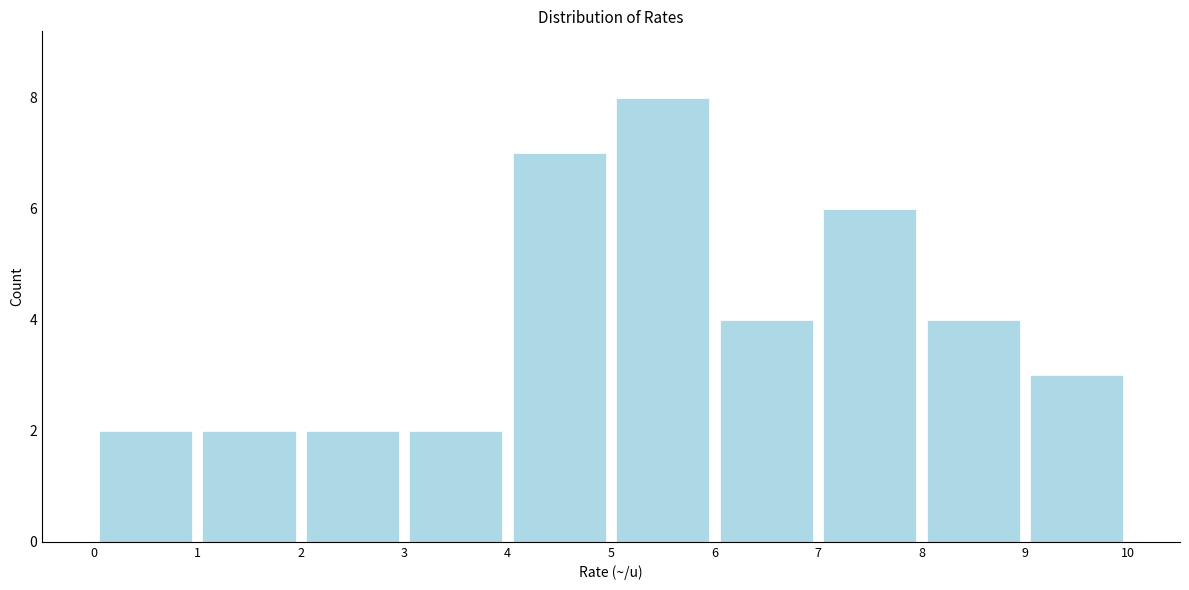

Reading left to right, list every bar in this chart as the range it spans on the x-axis followed by its height. The values are not printed on the chart, so give them approximately, as read against the axis.

0 to 1: 2
1 to 2: 2
2 to 3: 2
3 to 4: 2
4 to 5: 7
5 to 6: 8
6 to 7: 4
7 to 8: 6
8 to 9: 4
9 to 10: 3